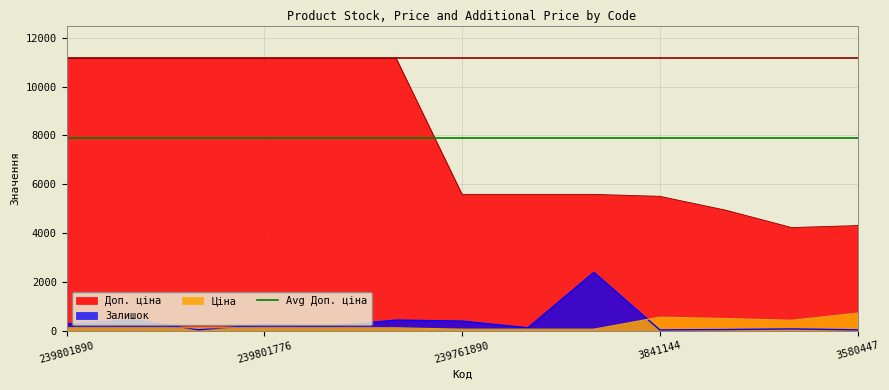

True or false: Залишок has more than 0 interior local peaks.

True